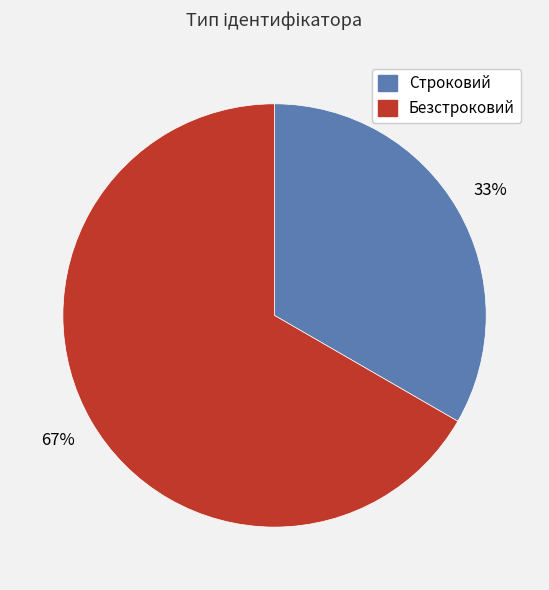

Approximately how many times larger is the value at Строковий compared to Безстроковий?

0.5